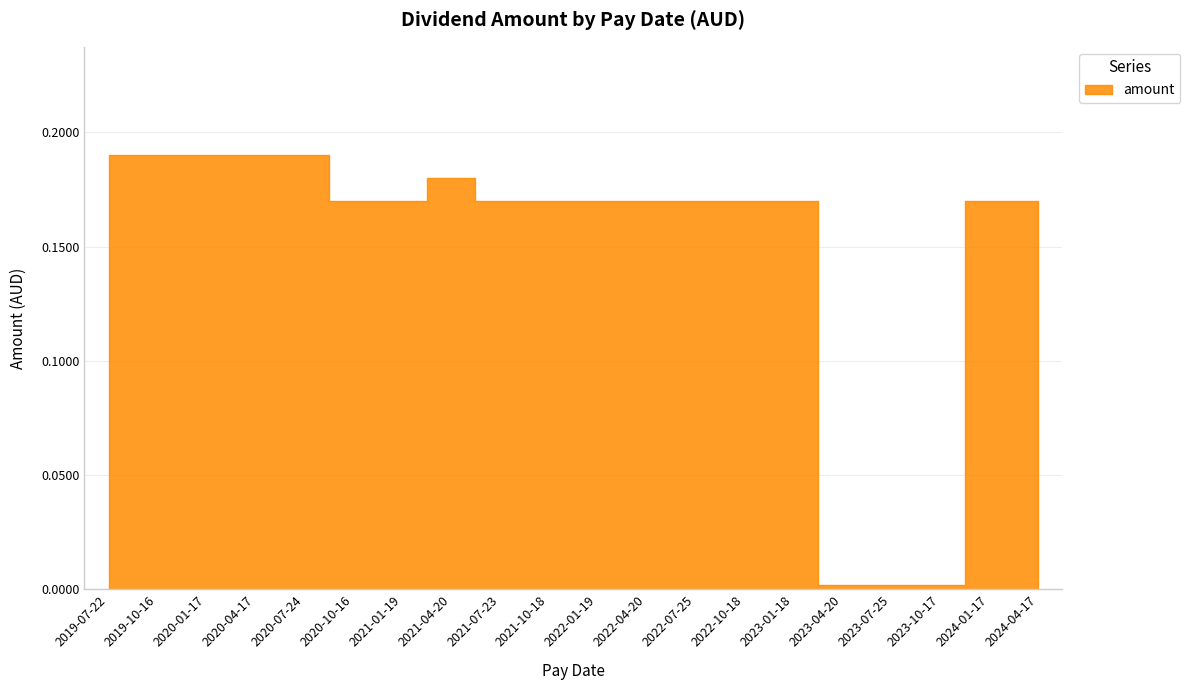

The value at 2020-10-16 is 0.3. True or false?

False